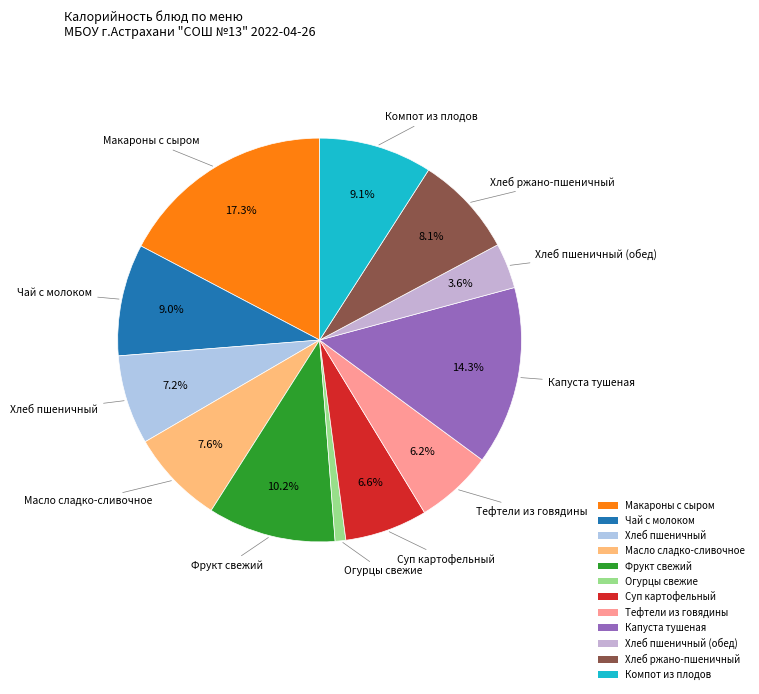

Which slice is the largest?

Макароны с сыром